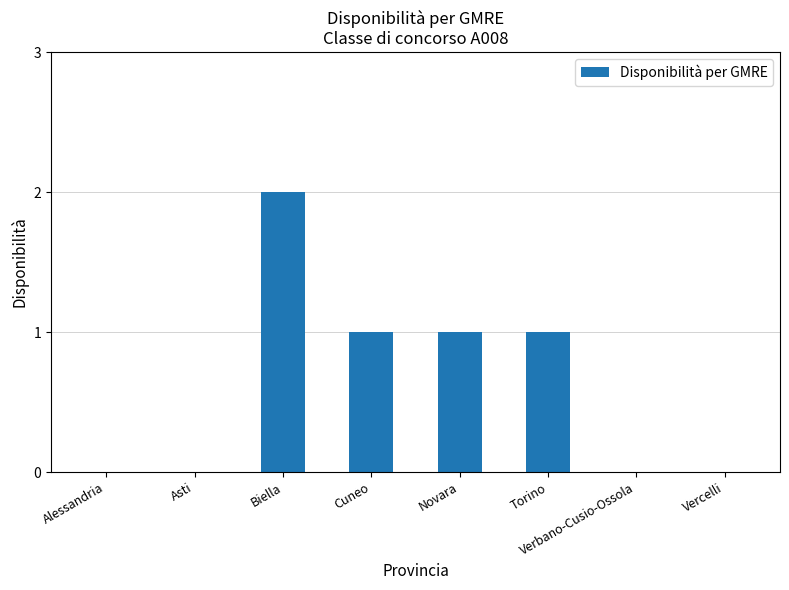

Which label corresponds to the largest value in the chart?

Biella